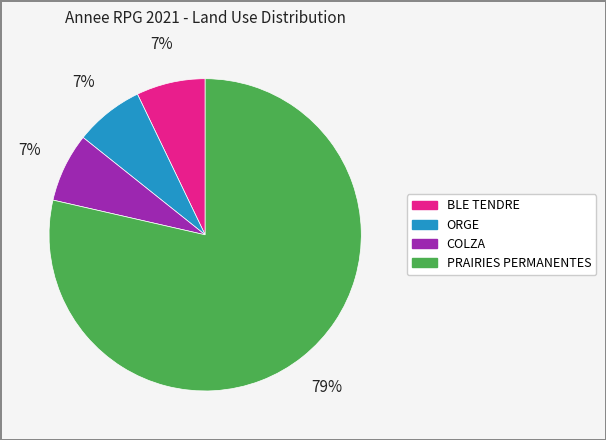

Is the sum of PRAIRIES PERMANENTES and ORGE greater than half?

Yes